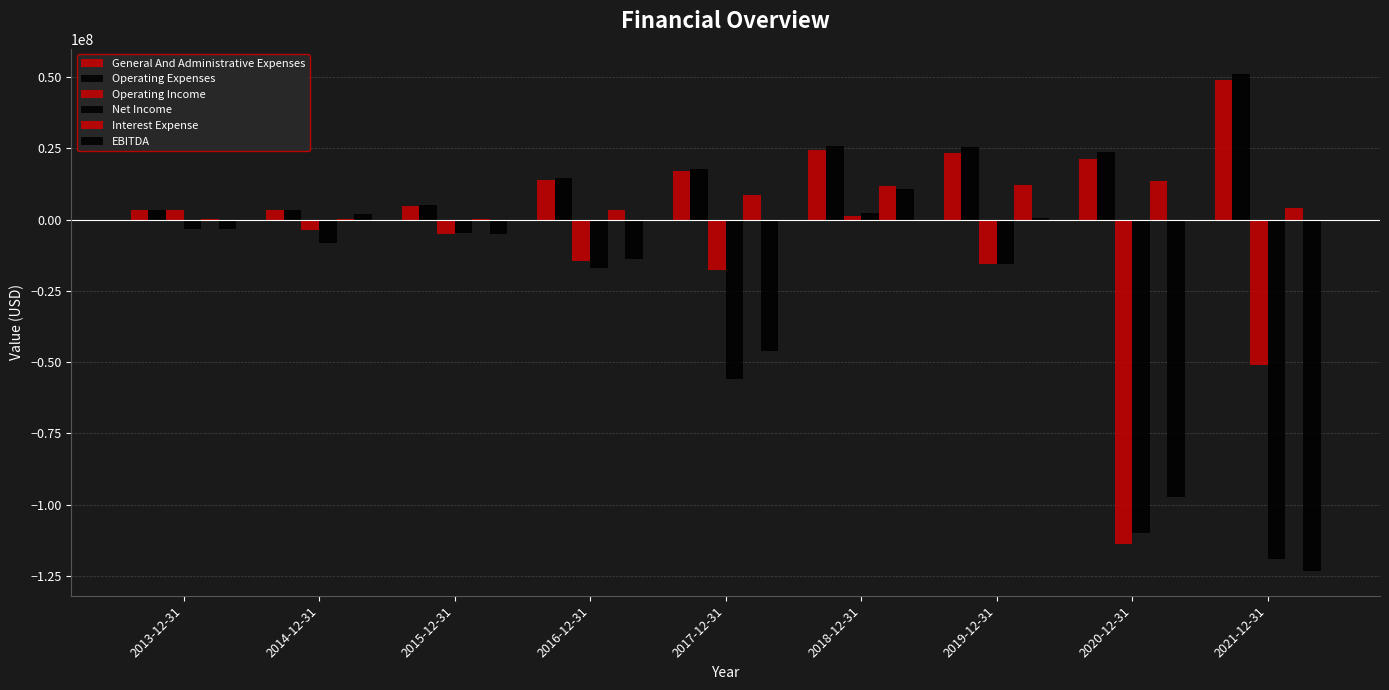

Read the General And Administrative Expenses value at 2014-12-31.

3370540